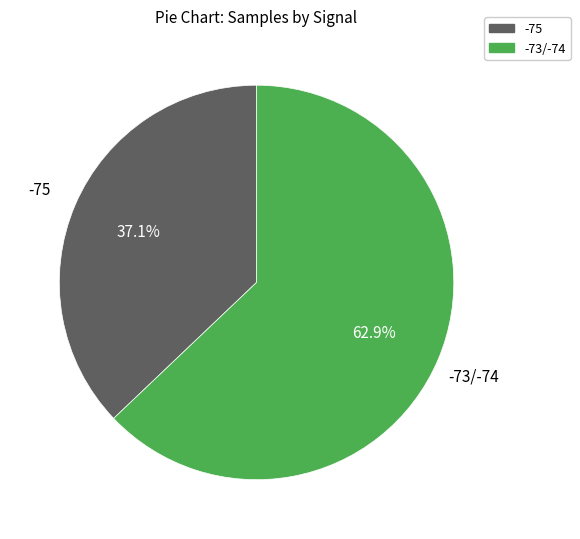

Is there a majority slice in this chart?

Yes